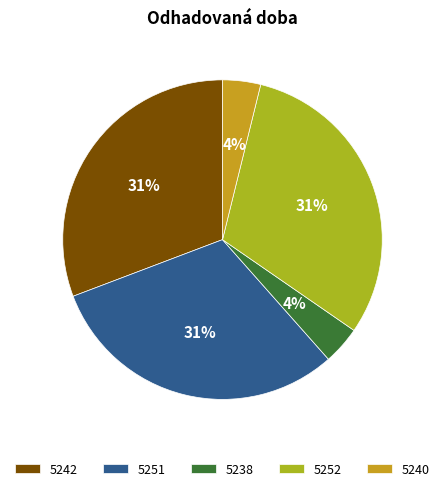

Is the sum of 5240 and 5252 greater than half?

No